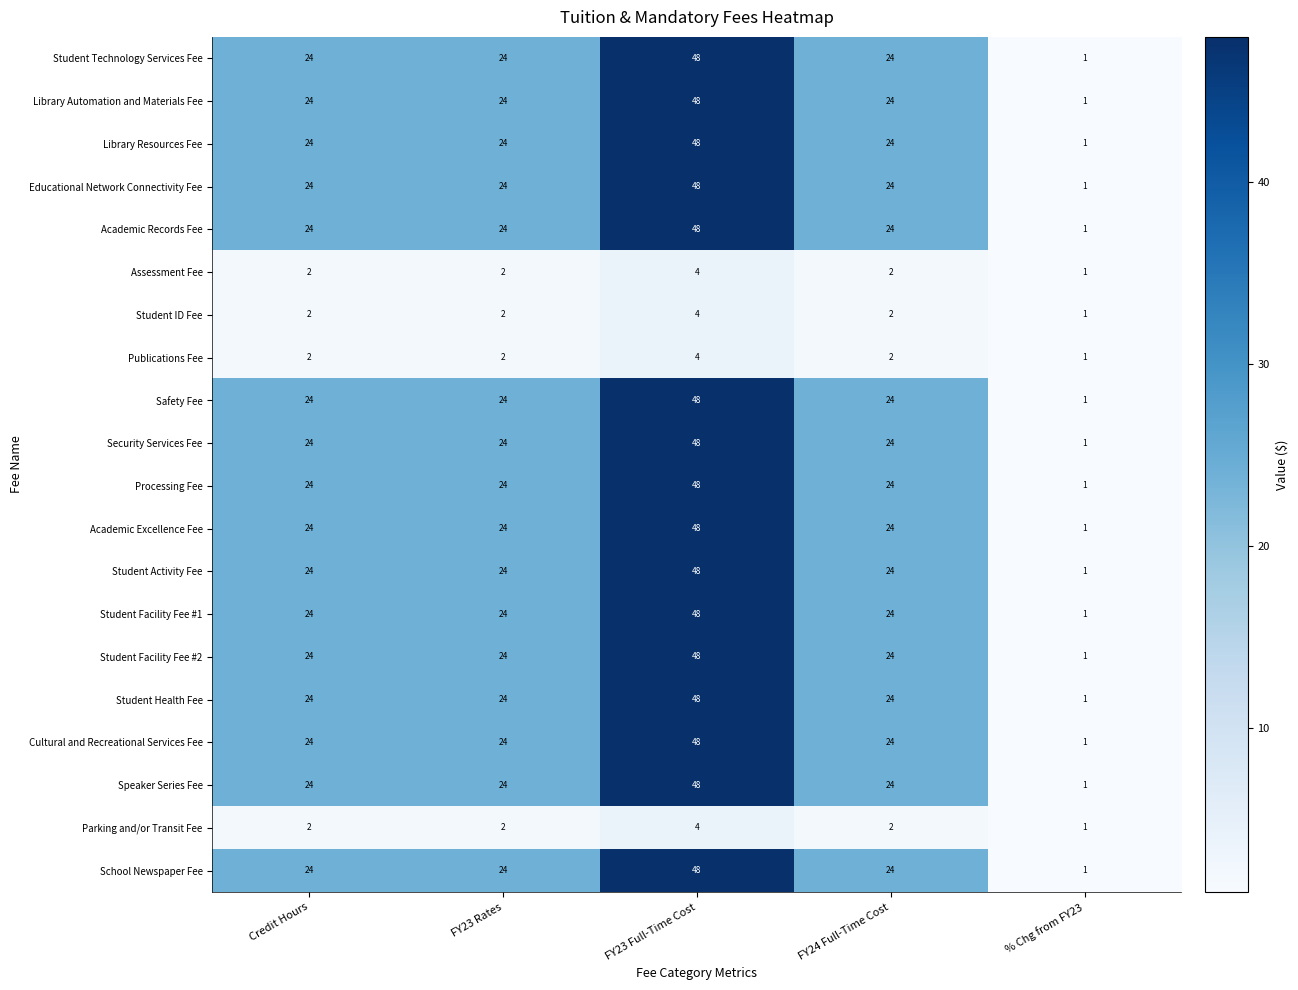

What is the average value of the School Newspaper Fee series?

24